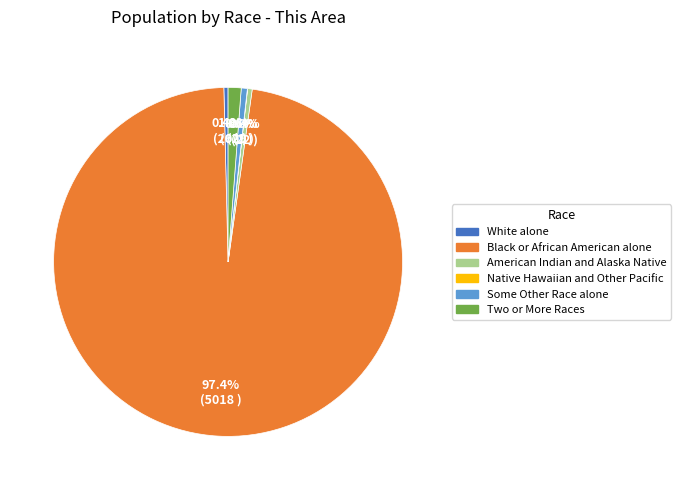

Does any single category account for the majority?

Yes